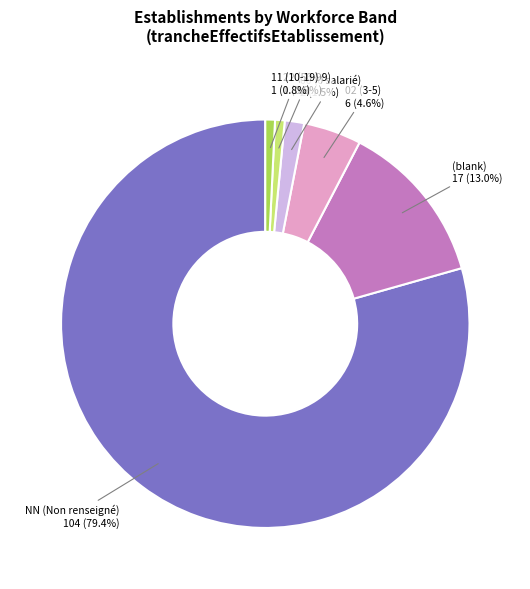

Which slice is the largest?

NN (Non renseigné)